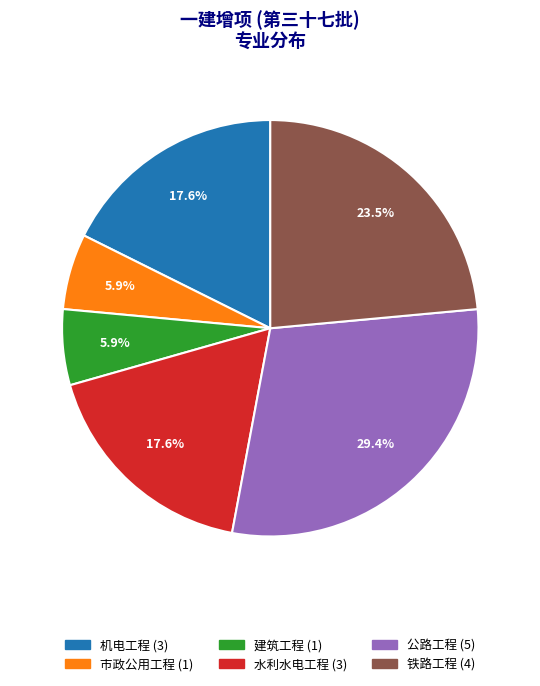

Is it true that 机电工程 is 23% of the pie?

False